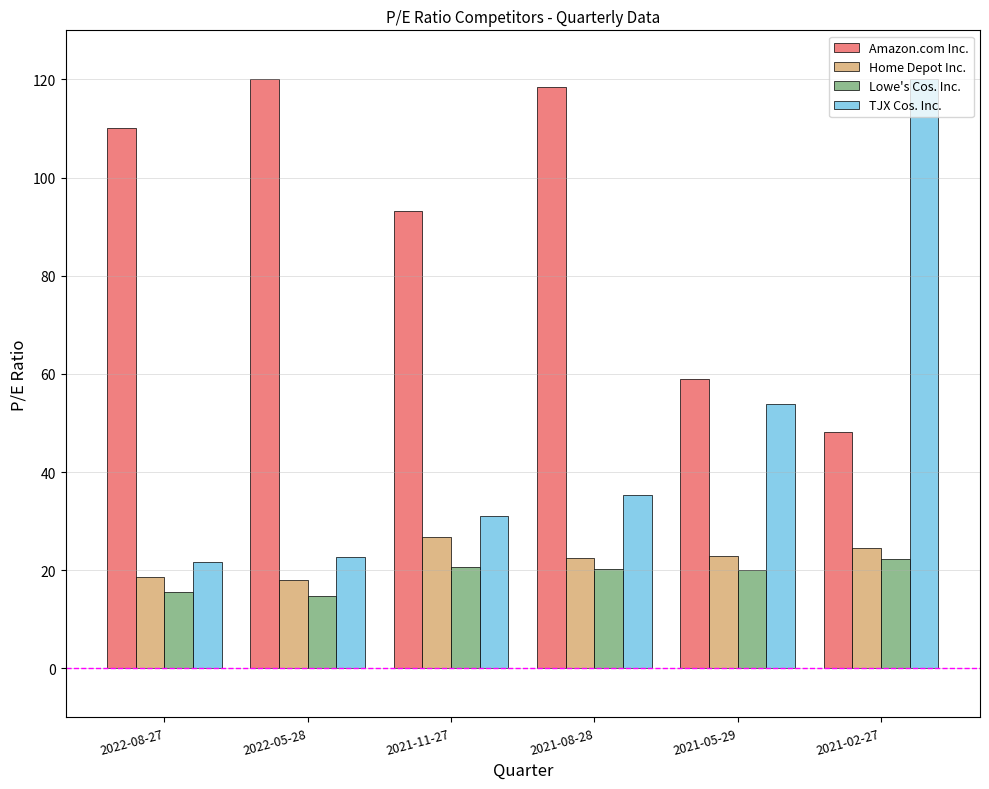

The value of Lowe's Cos. Inc. at 2022-08-27 is 15.5. True or false?

True